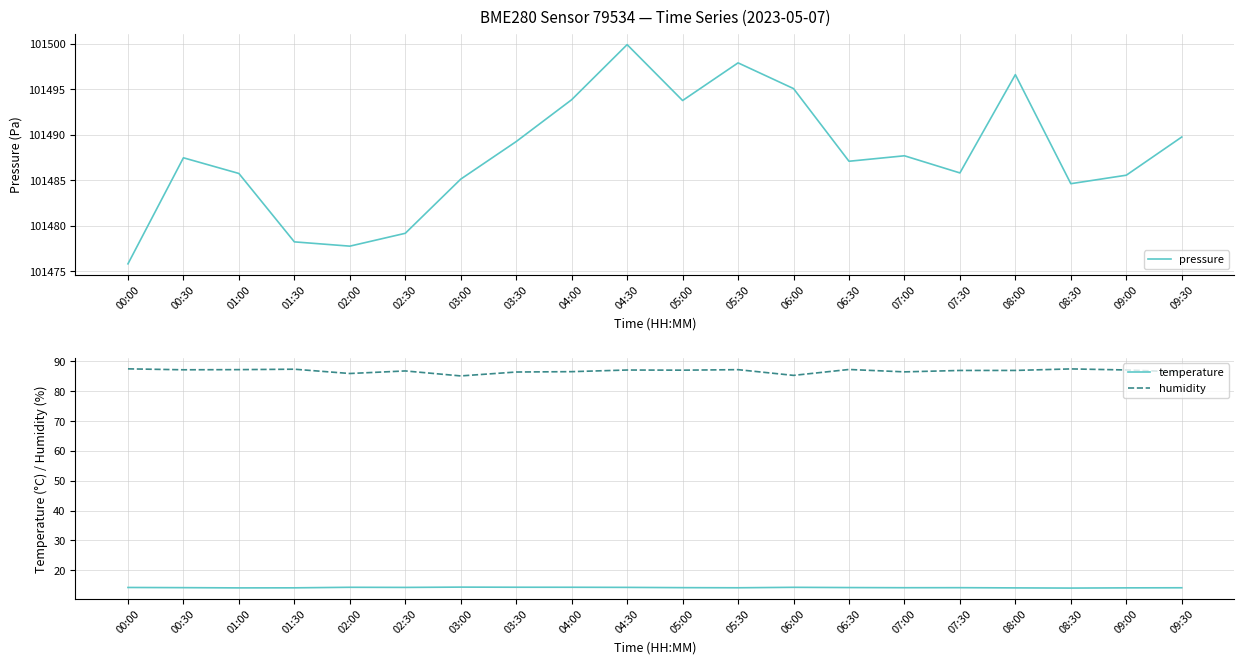

What are all the series names shown in the legend?

pressure, temperature, humidity